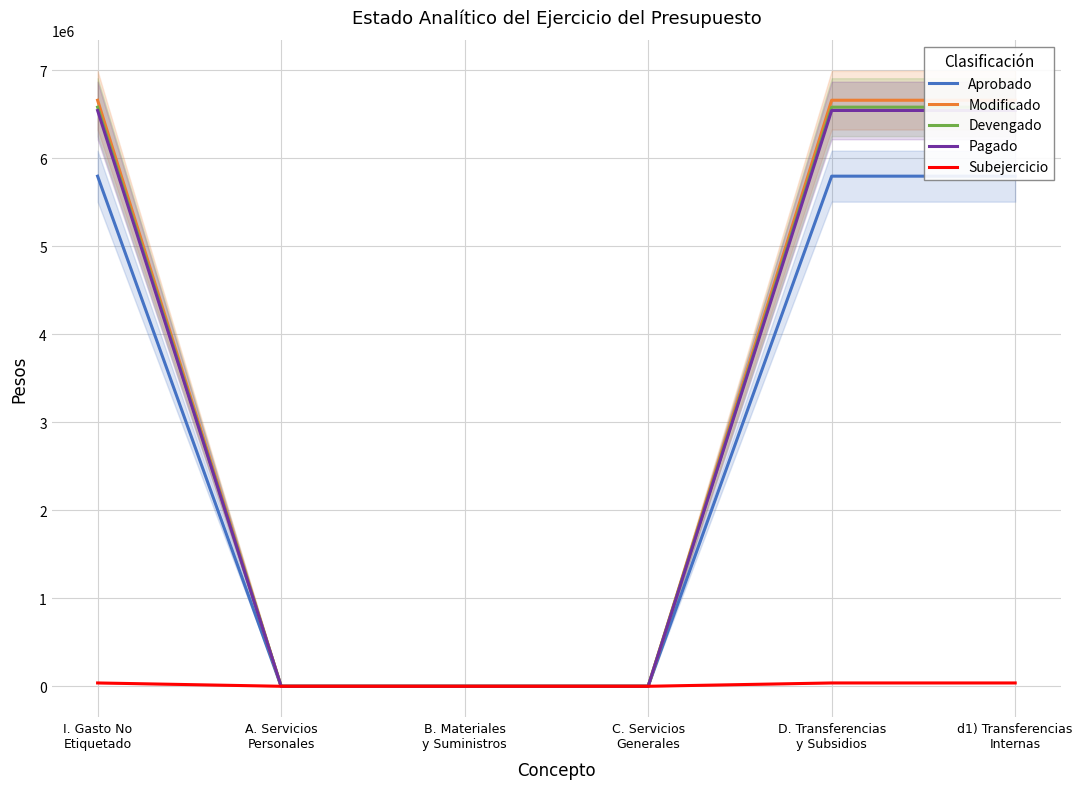

True or false: Pagado and Aprobado cross at least once.

False